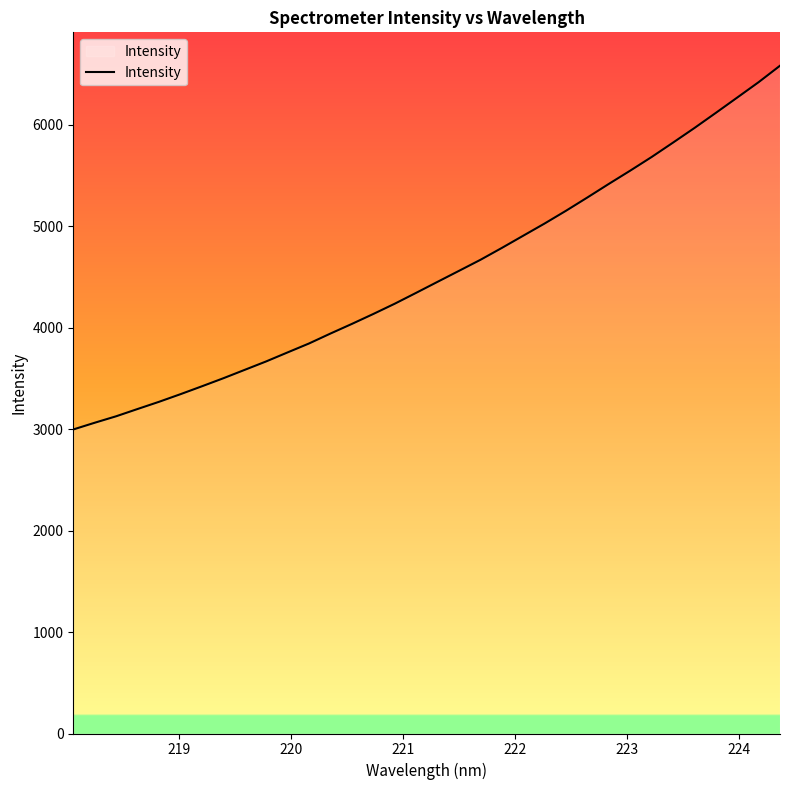

What is the maximum value shown in the chart?

6580.0